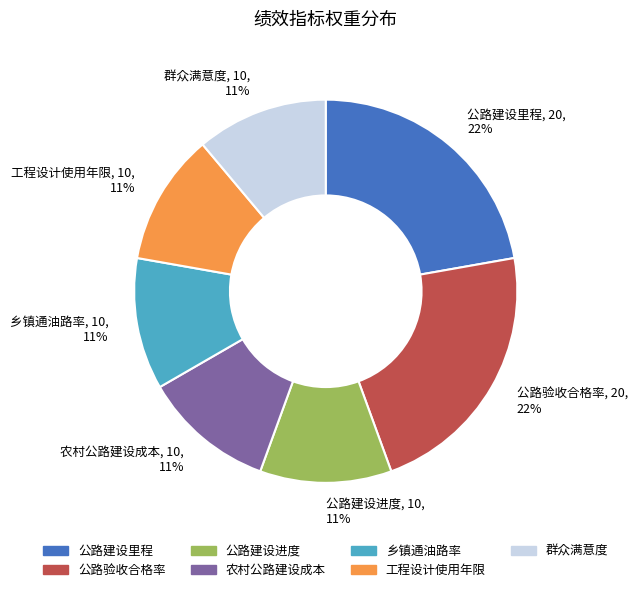

To the nearest percent, what portion does 公路验收合格率 represent?

22%